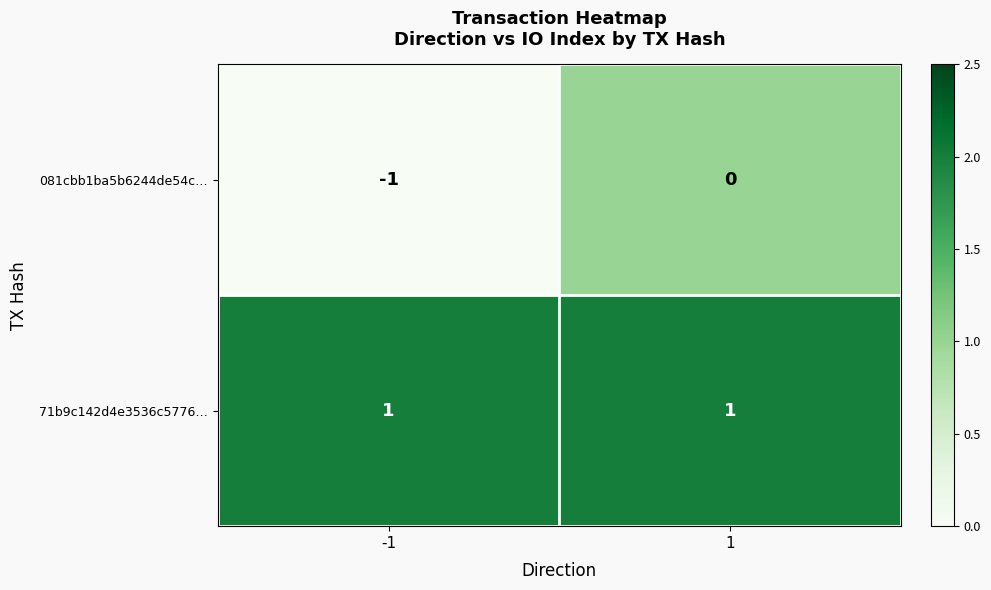

Reading left to right, what are all the values shown in this chart?

081cbb1ba5b6244de54c…: -1	0
71b9c142d4e3536c5776…: 1	1